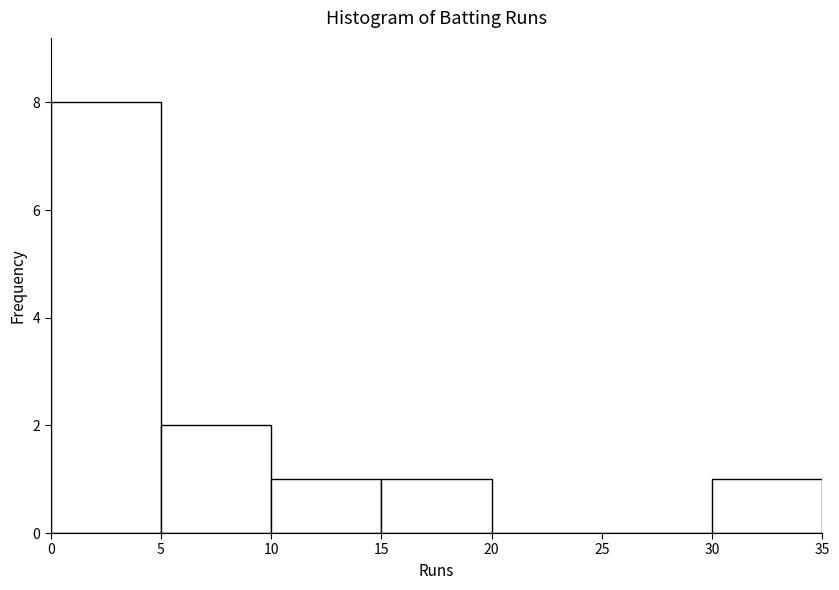

Reading left to right, list every bar in this chart as the range it spans on the x-axis followed by its height. The values are not printed on the chart, so give them approximately, as read against the axis.

0 to 5: 8
5 to 10: 2
10 to 15: 1
15 to 20: 1
20 to 25: 0
25 to 30: 0
30 to 35: 1